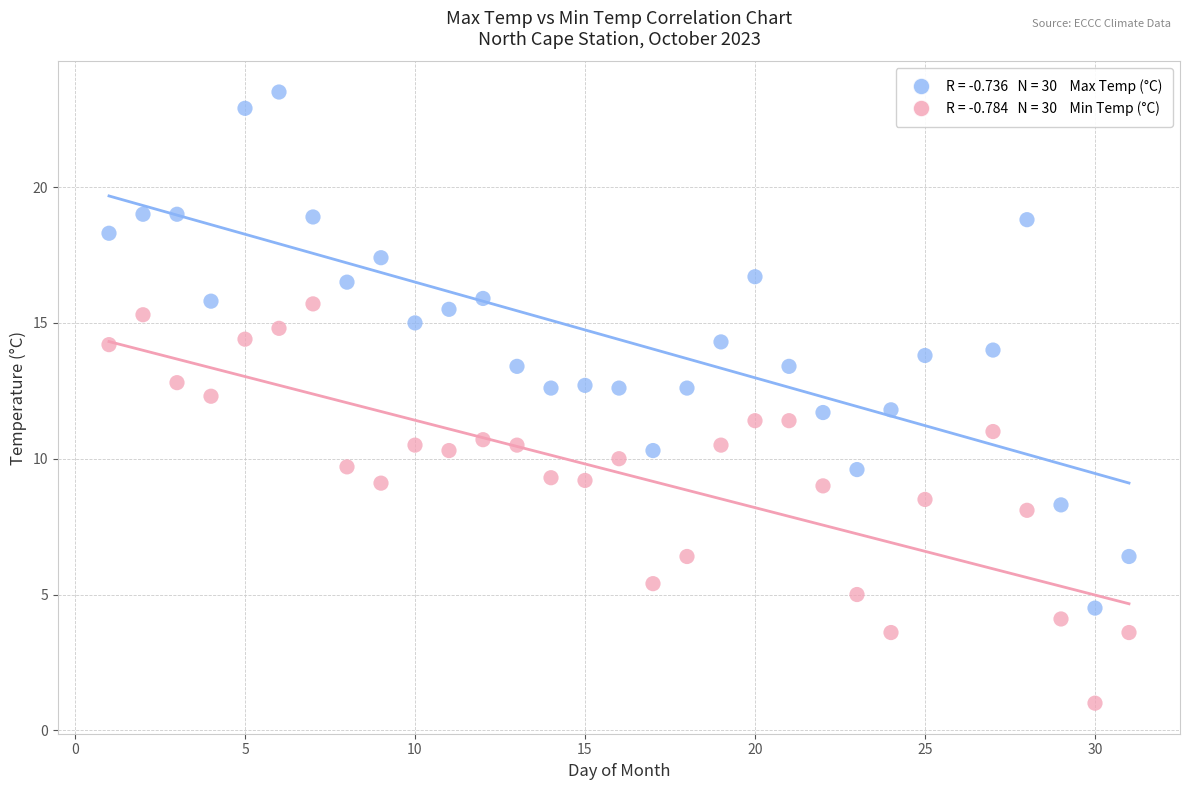

Across all data points, what is the range of X values (max minus min)?

30.0